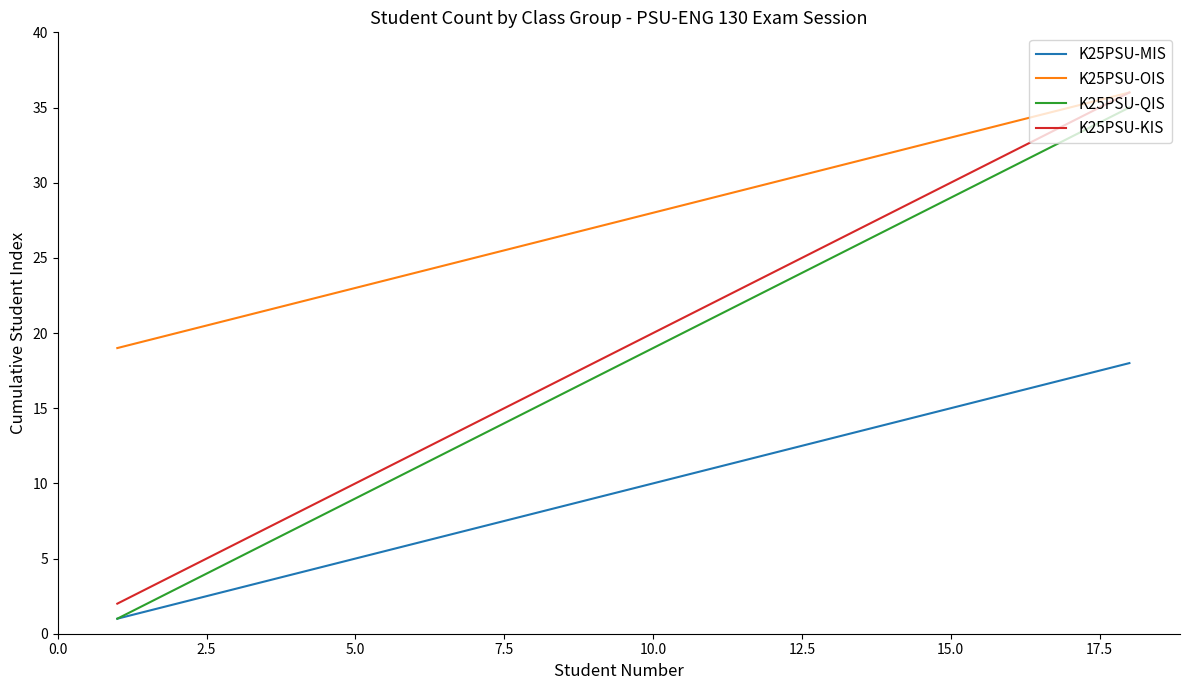

True or false: K25PSU-OIS and K25PSU-MIS intersect in this chart.

False